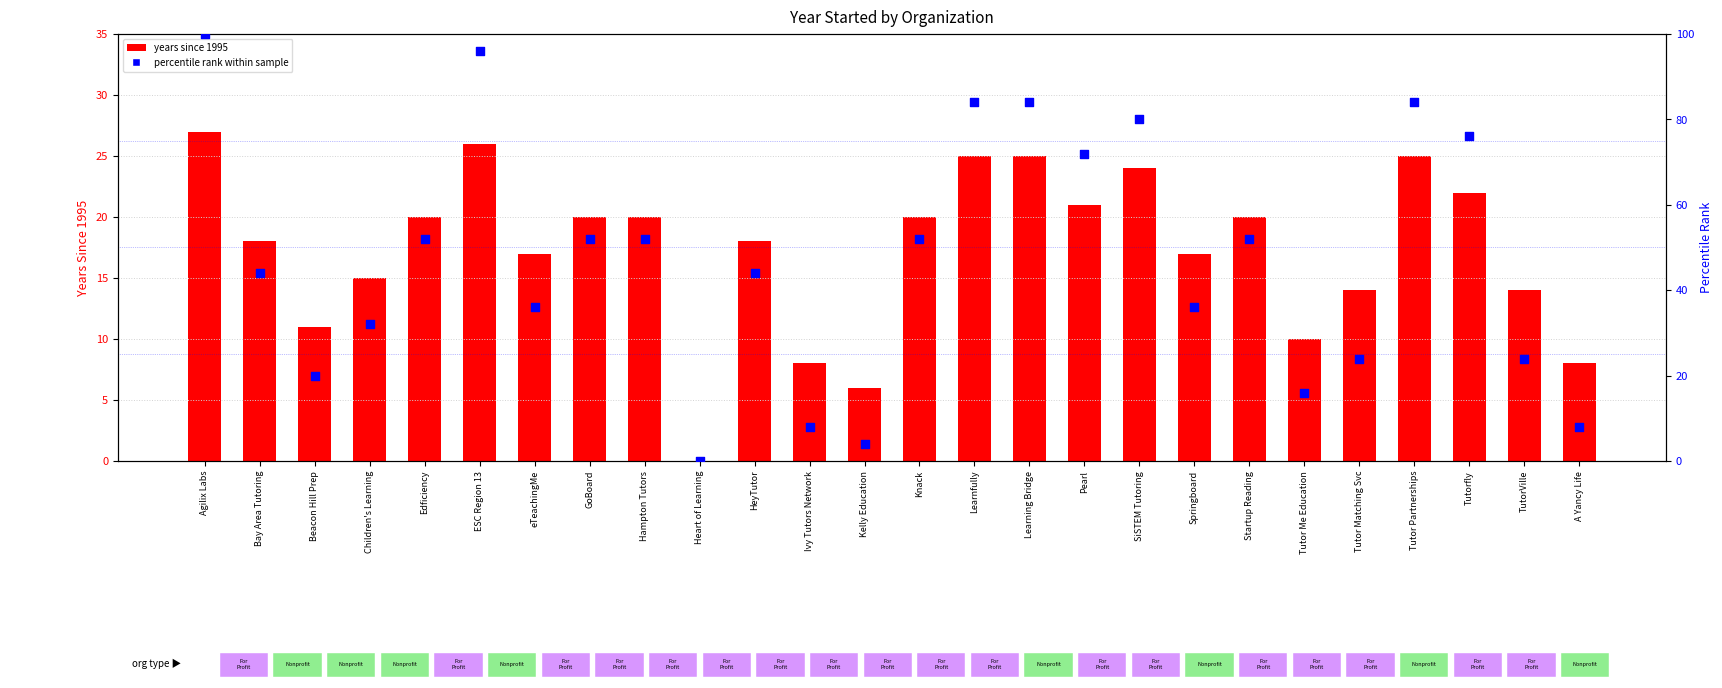

Which series has the largest total across all categories?

percentile rank within sample